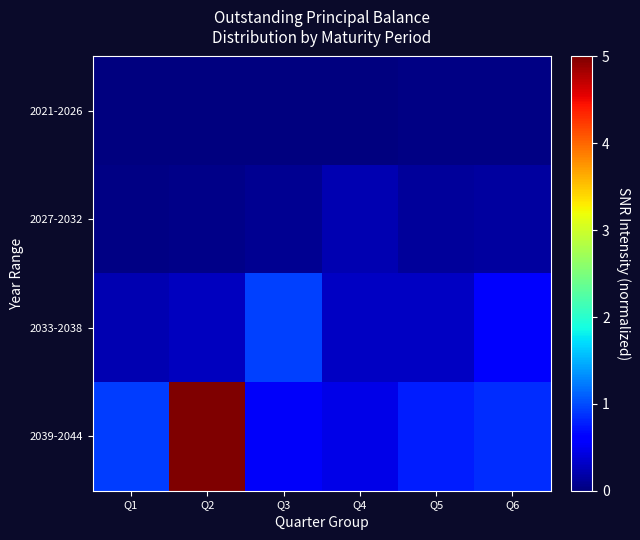

At how many categories does at least one series exceed 3?

1